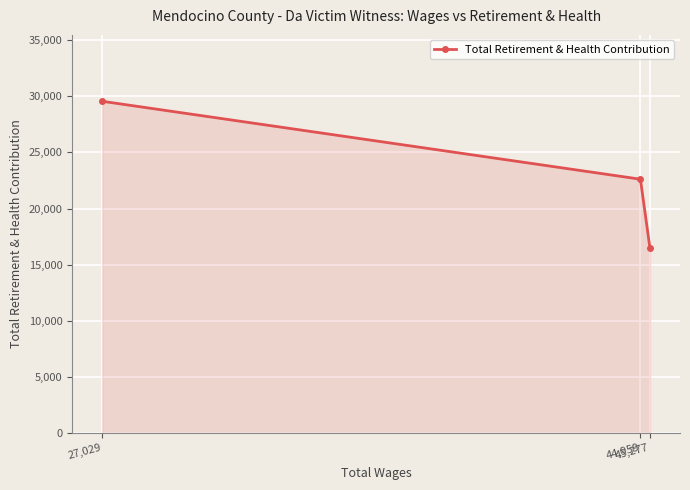

List the labels in order of value, largest first.

27,029, 44,959, 45,277